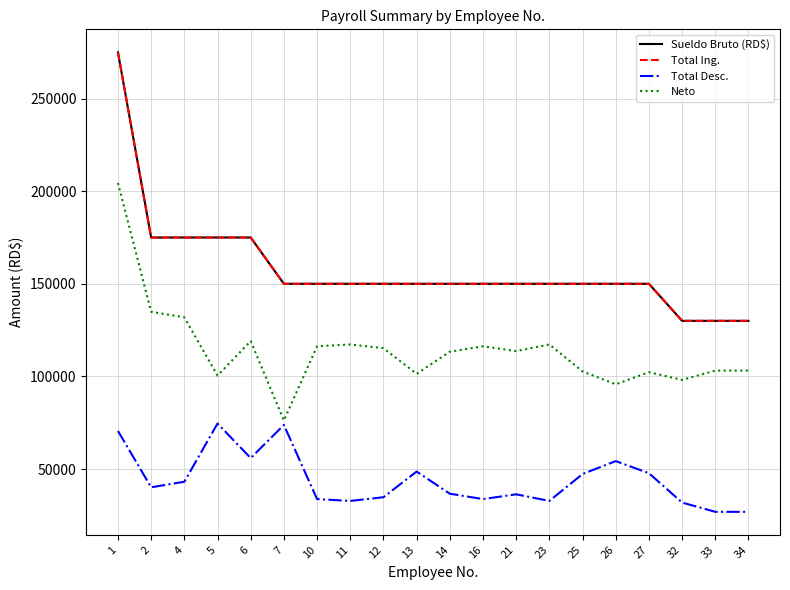

Does the chart have visible grid lines?

Yes